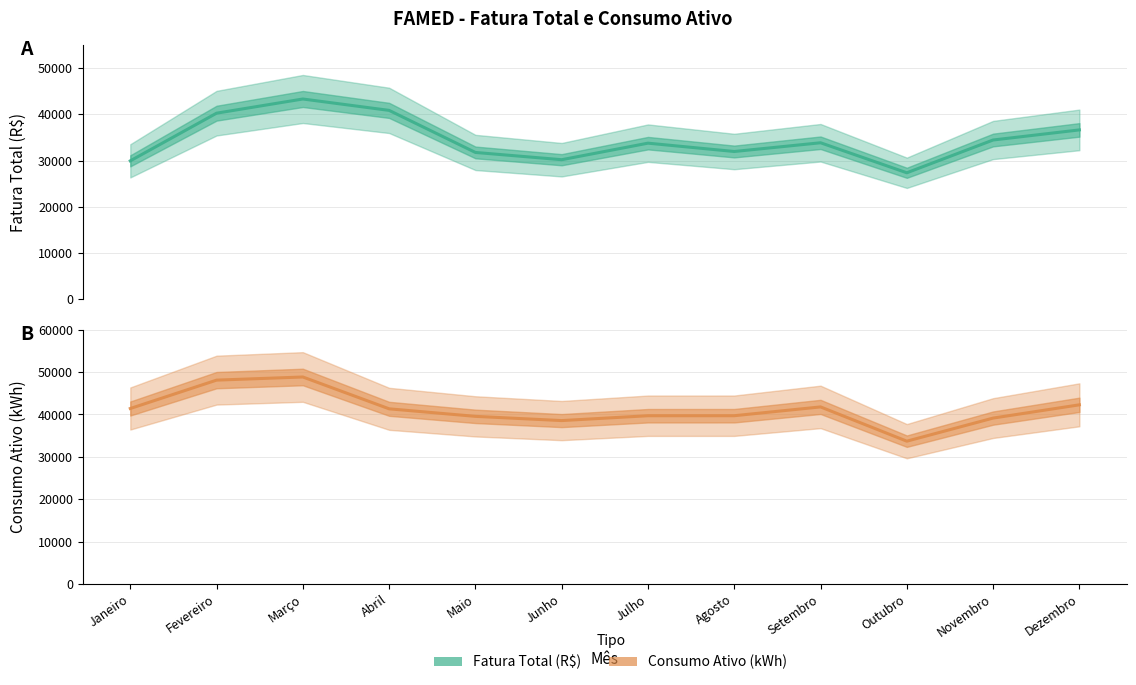

What is the spread (max minus min) of values at Outubro?

6346.4